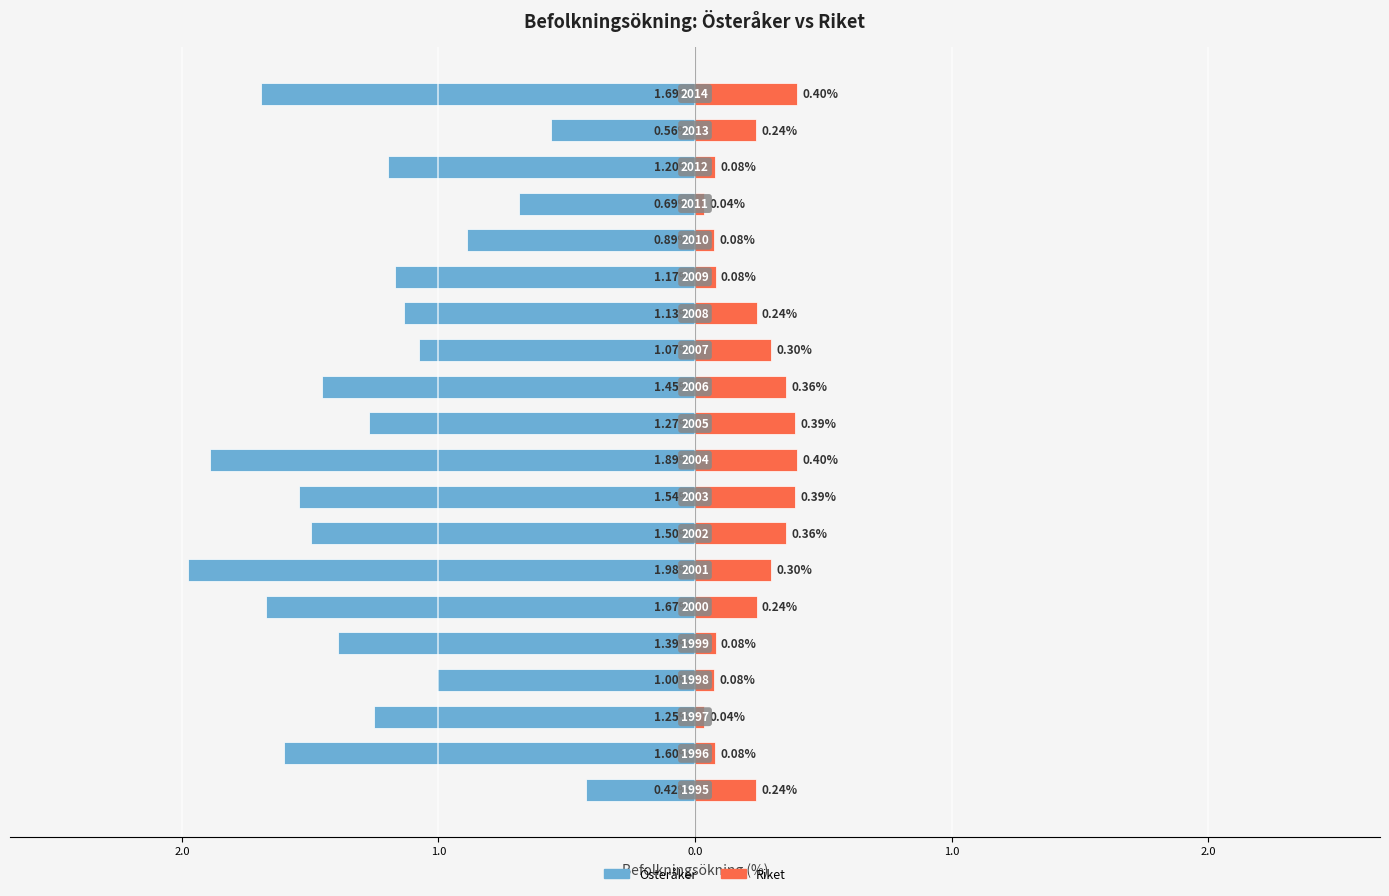

What are all the series names shown in the legend?

Österåker, Riket